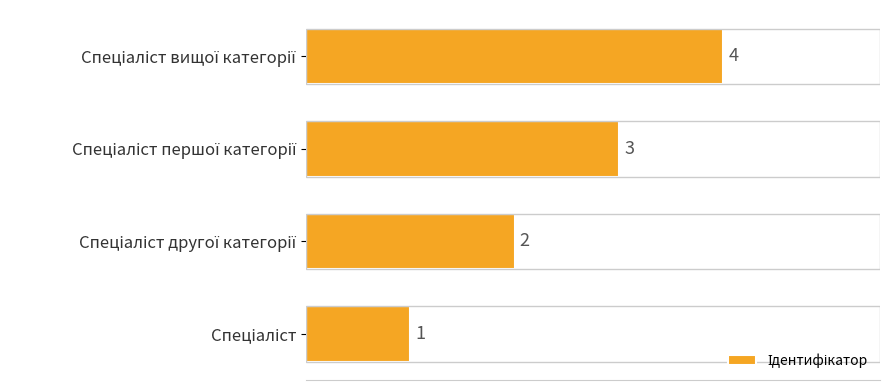

What is the sum of all values?

10